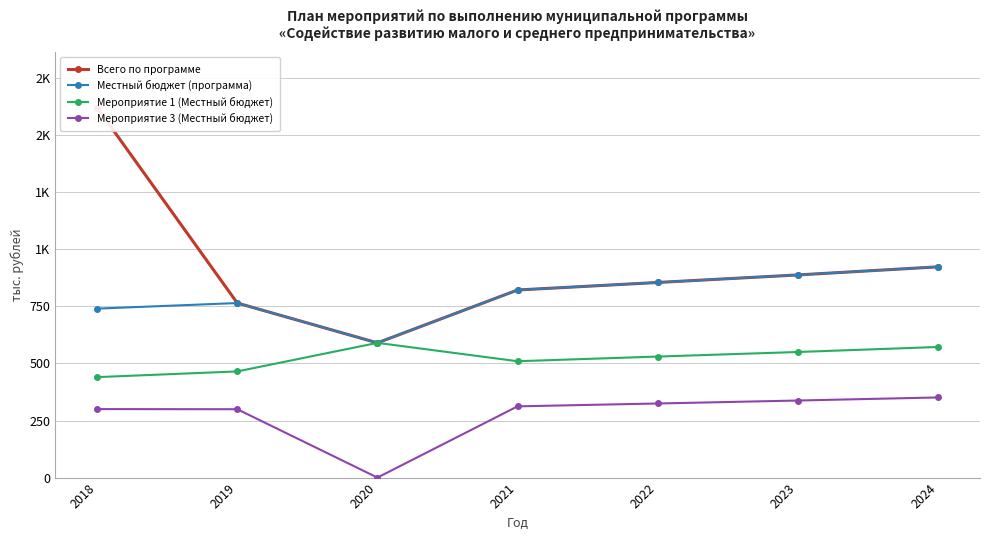

At which label does Мероприятие 1 (Местный бюджет) reach its peak?

2020